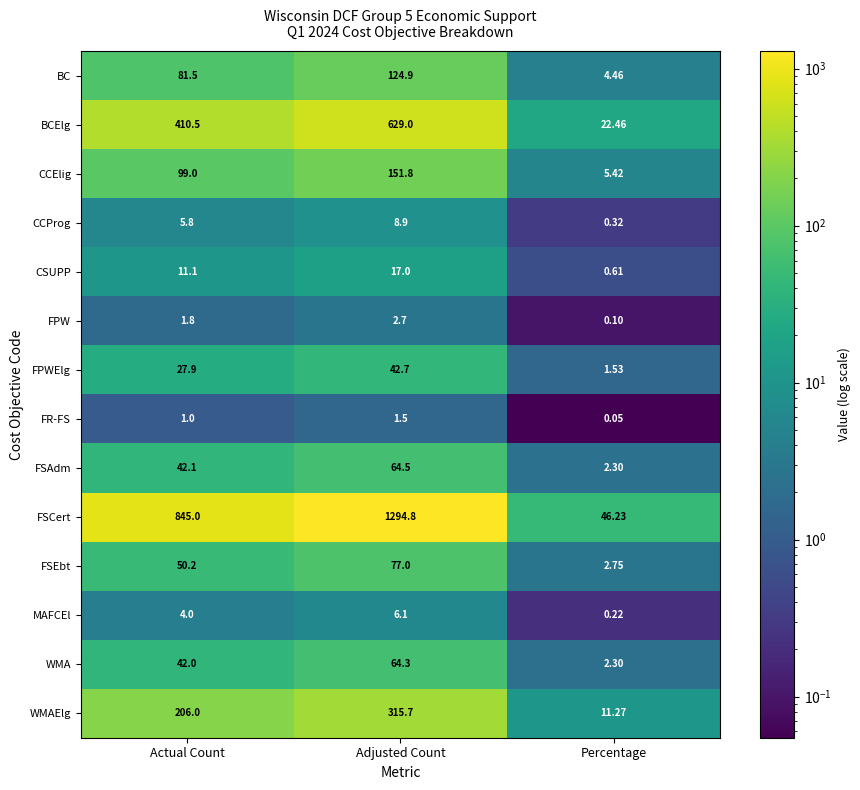

Rank the categories by BCElg value from highest to lowest.

Adjusted Count, Actual Count, Percentage